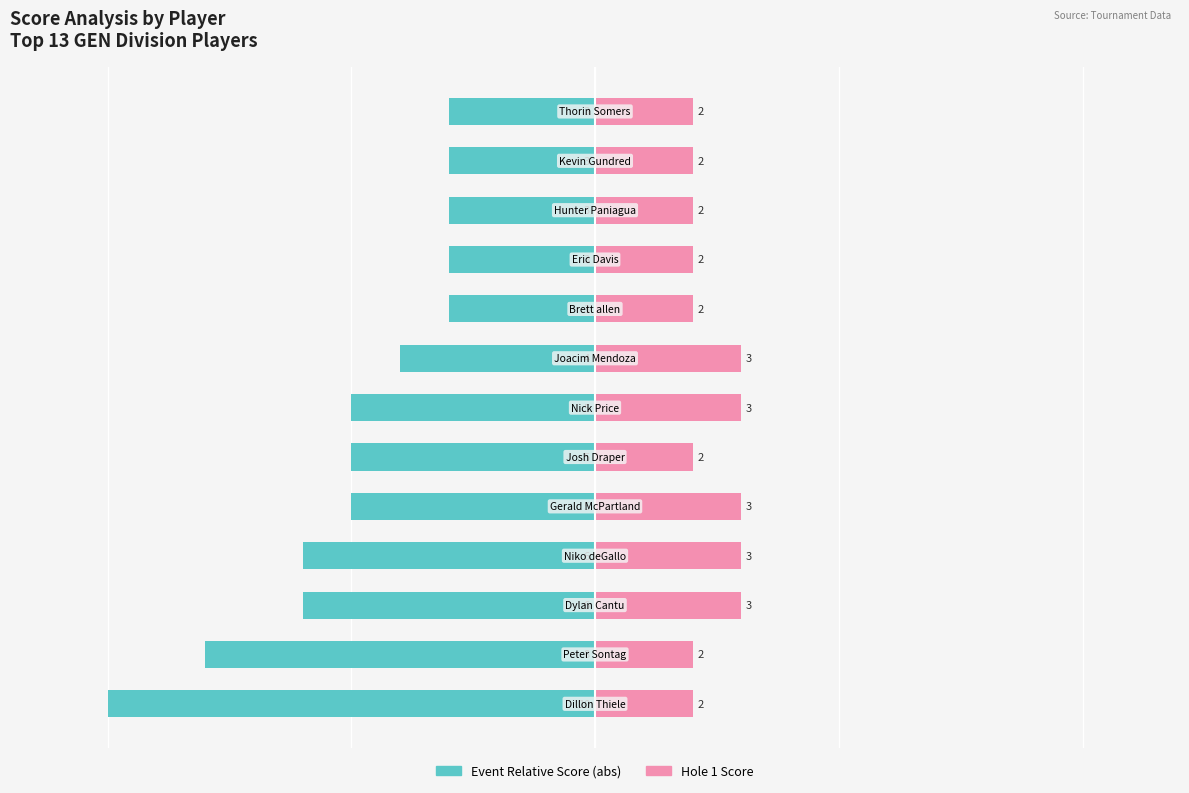

Does the chart contain any negative values?

Yes